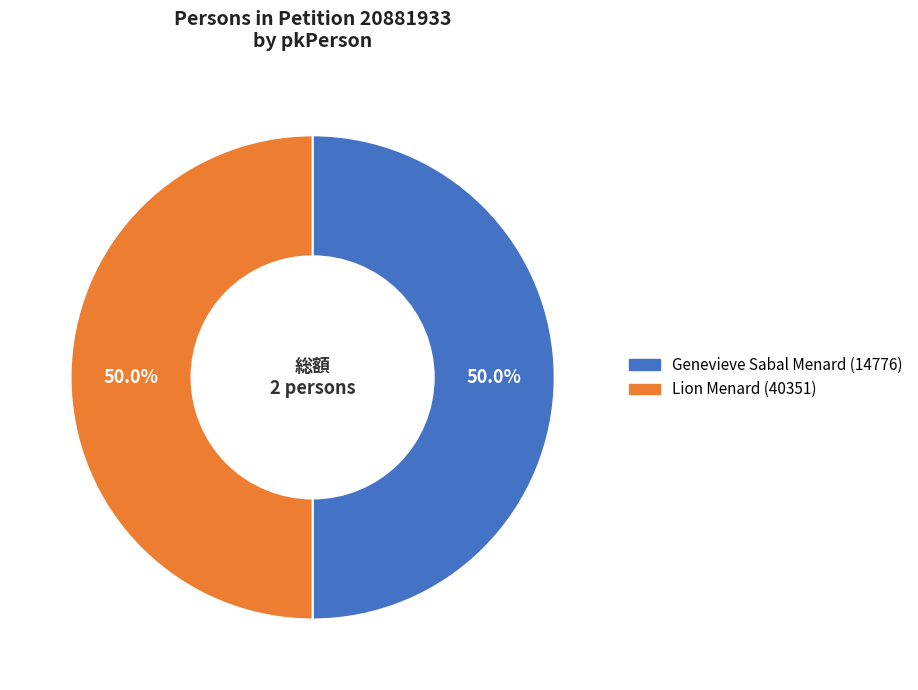

To the nearest percent, what is the difference between the Lion Menard (40351) and Genevieve Sabal Menard (14776) slice percentages?

0%